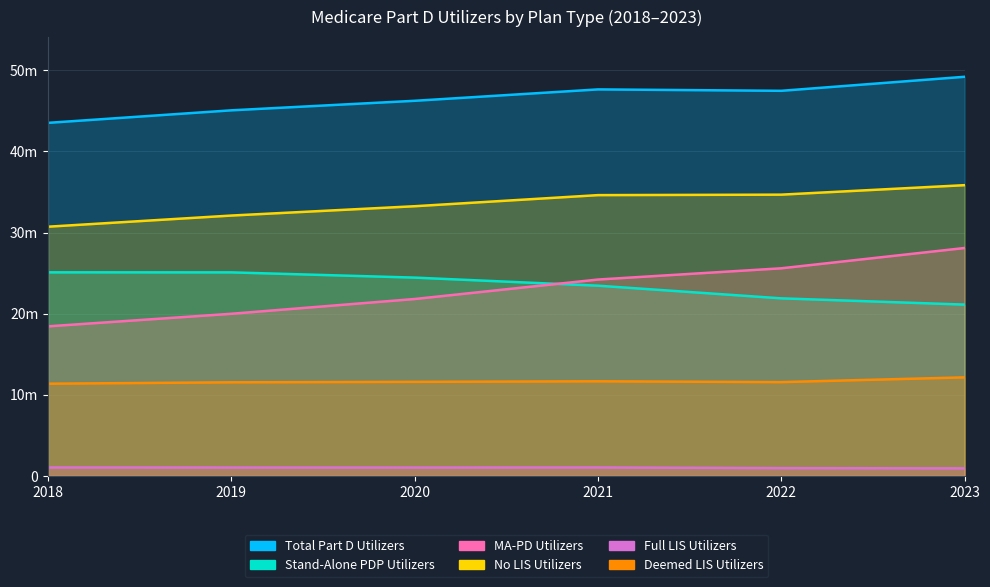

True or false: MA-PD Utilizers and Full LIS Utilizers cross at least once.

False